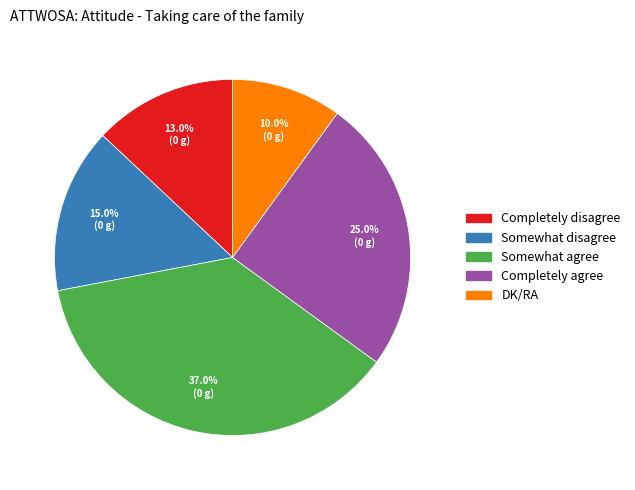

Is there a majority slice in this chart?

No